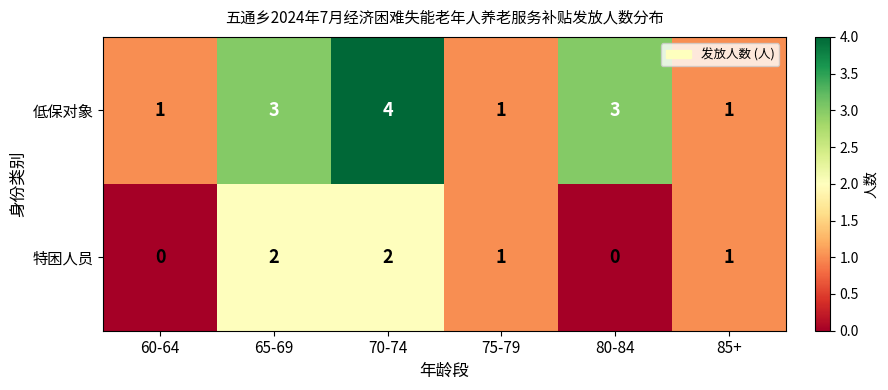

How many 特困人员 values are between 0 and 2?

6